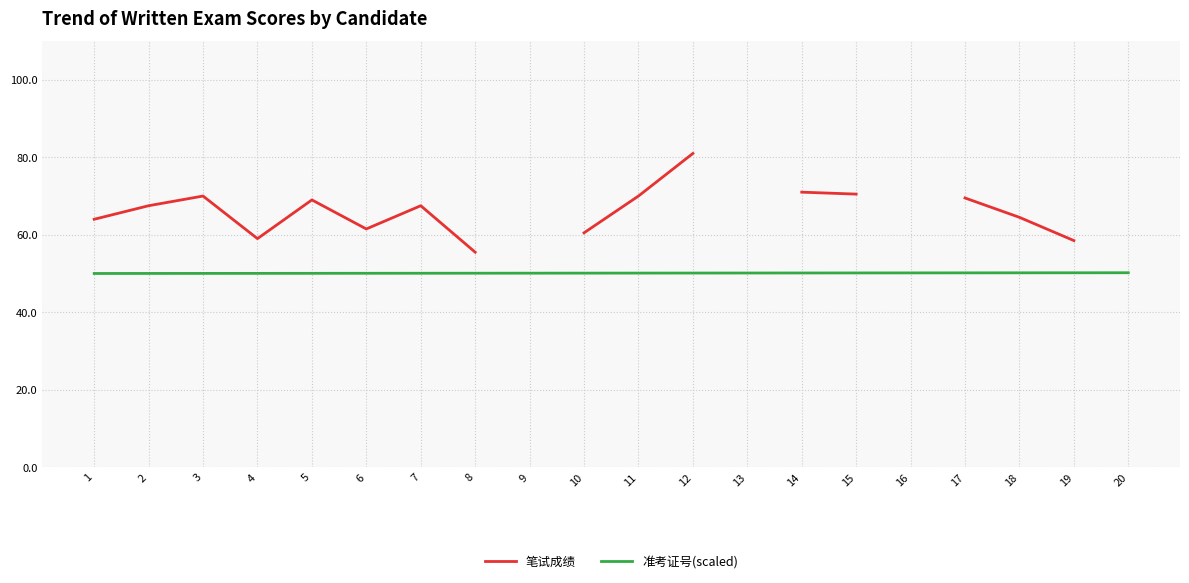

At how many categories does at least one series exceed 51?

16